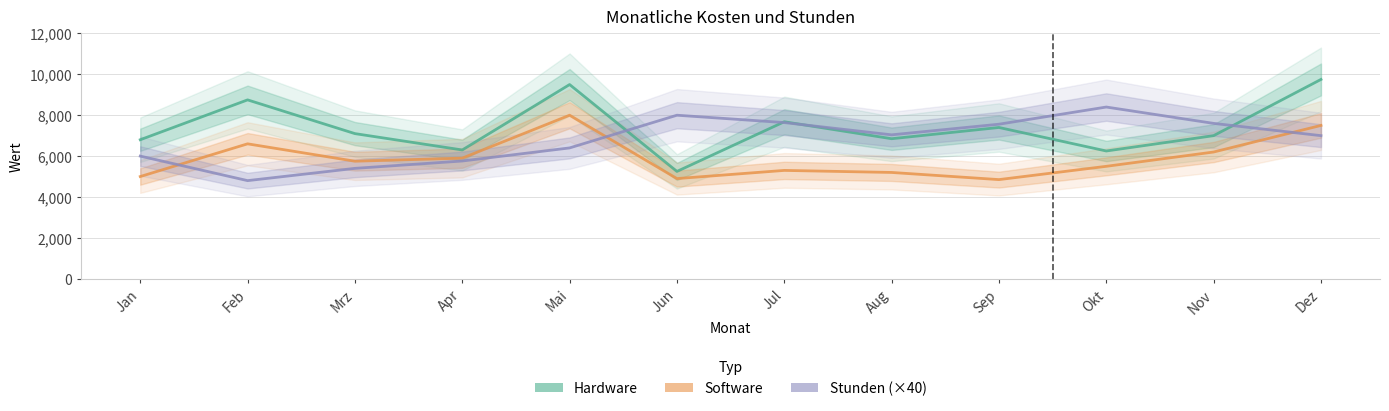

What is the lowest value of the Software series?

4850